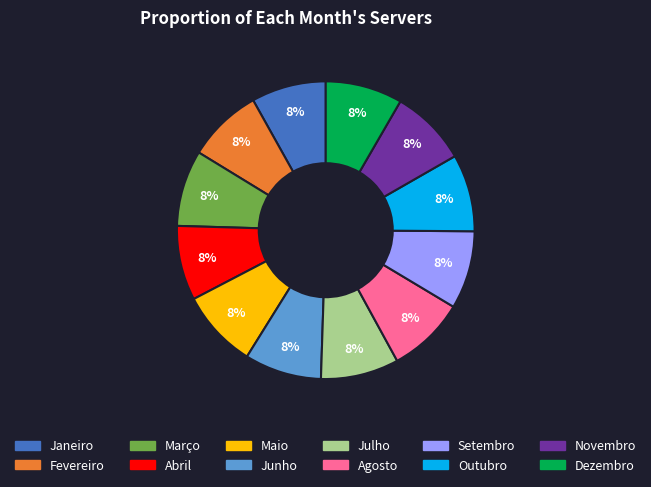

To the nearest percent, what is the combined percentage of Julho and Abril?

17%